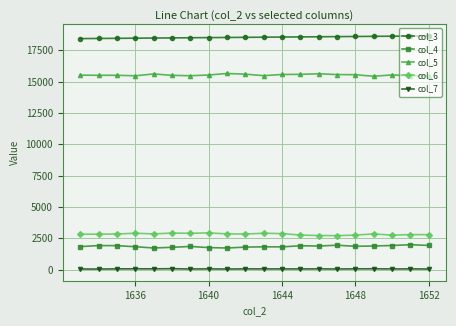

How many lines are shown in the chart?

5